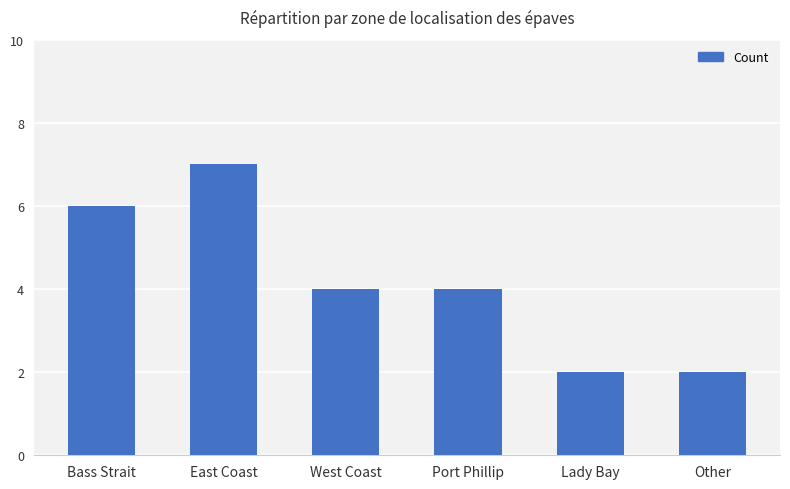

Reading left to right, extract all data points from this chart.

Bass Strait=6	East Coast=7	West Coast=4	Port Phillip=4	Lady Bay=2	Other=2